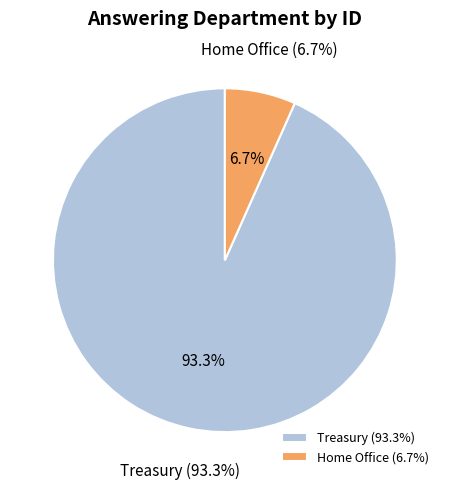

Is there any slice that represents more than half of the pie?

Yes